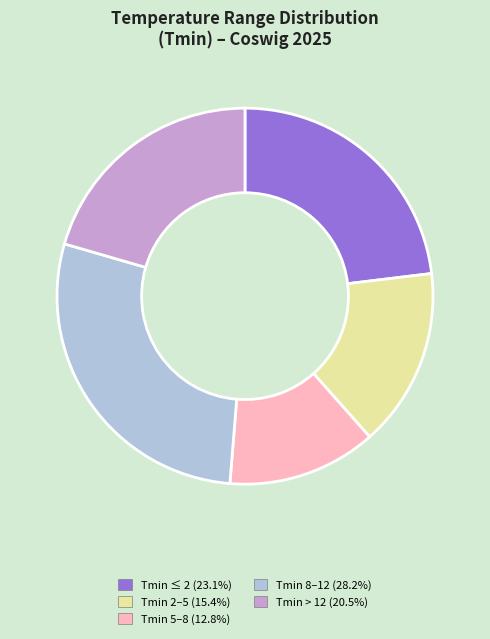

Is there a majority slice in this chart?

No